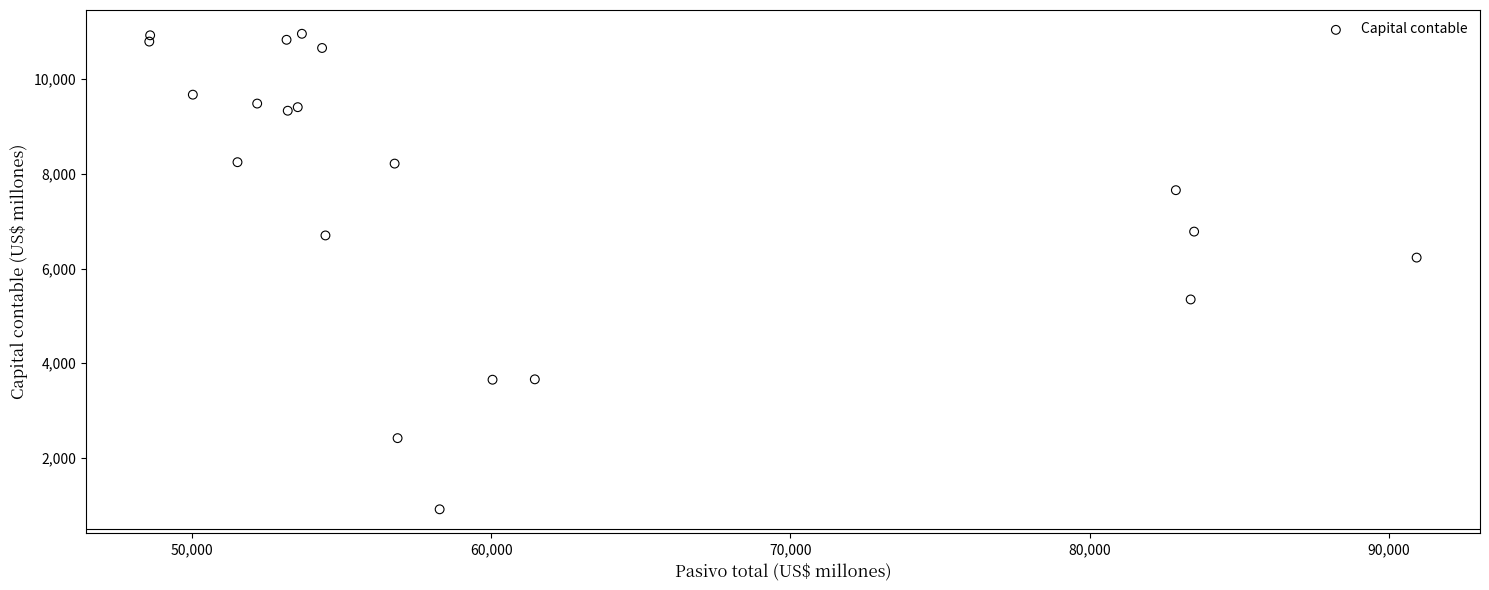

What Y value in the scatter plot is closest to 5937?

6232